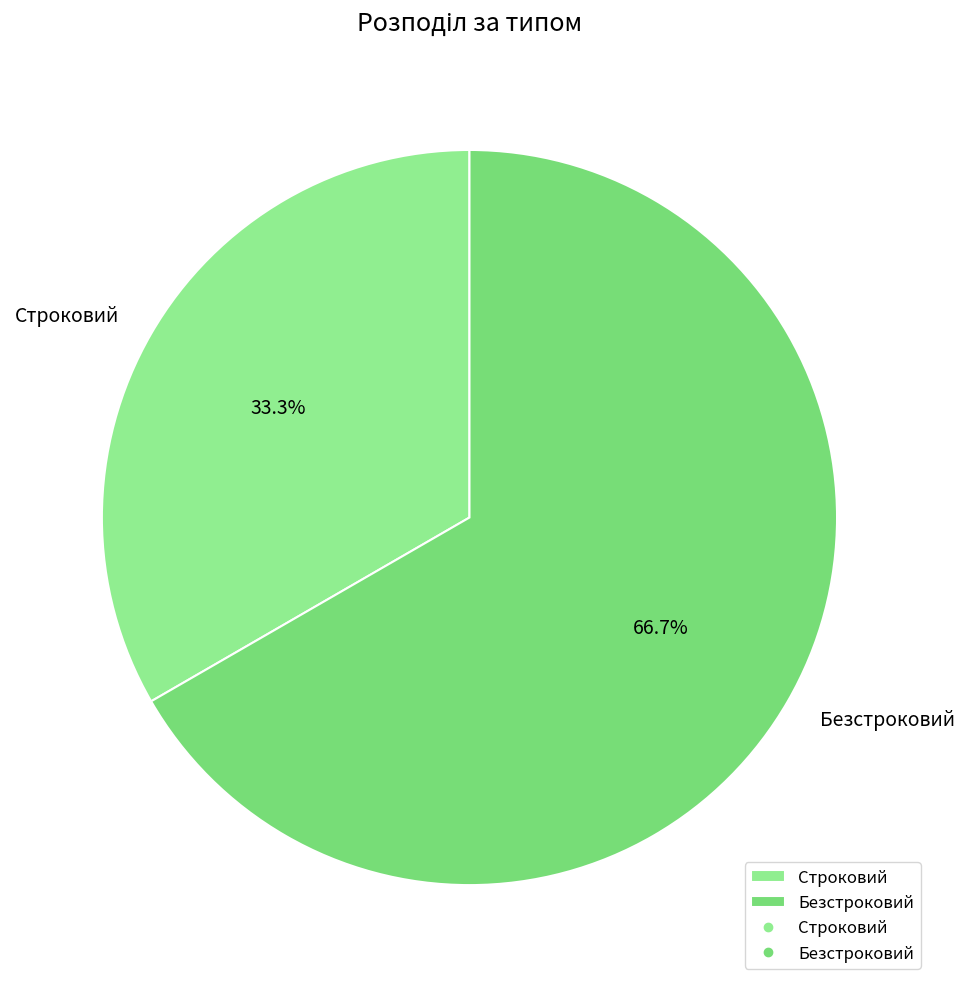

What percentage is NOT represented by Строковий?

66.7%